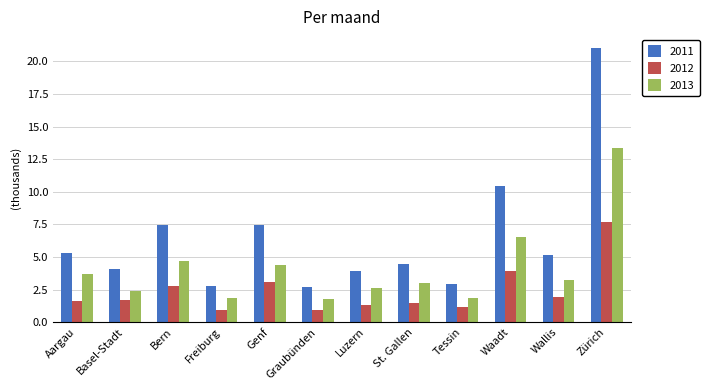

What is the spread (max minus min) of values at Zürich?

13.4